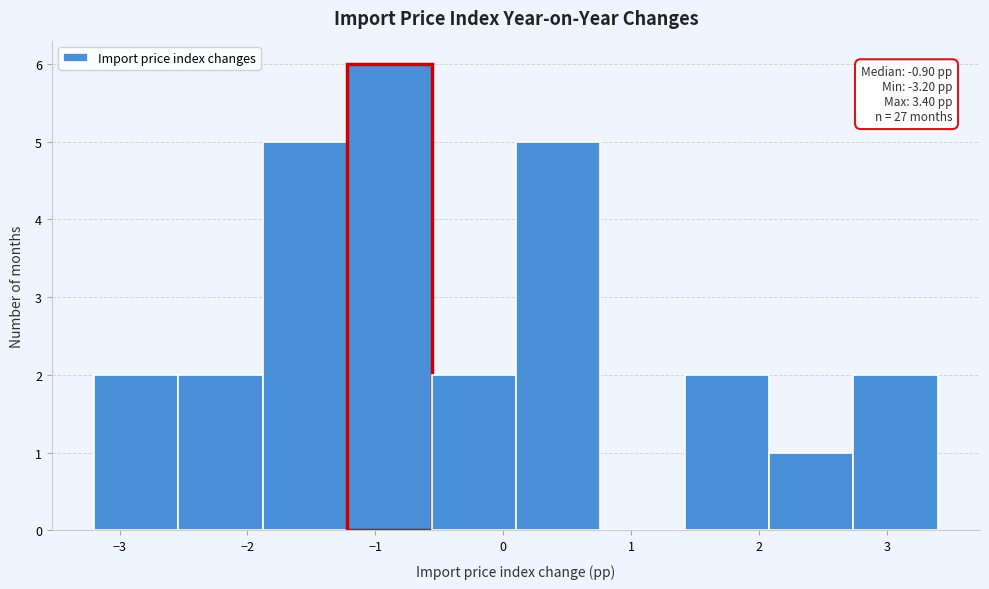

Which range on the x-axis has the tallest bar?

-1.22 to -0.56